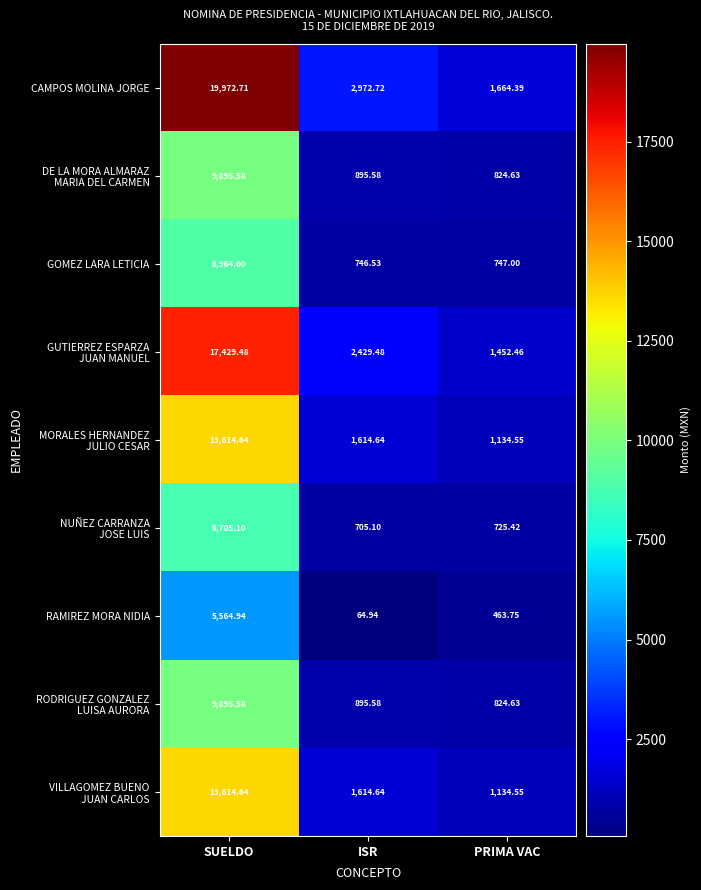

What is the total value across all series at SUELDO?

107656.7